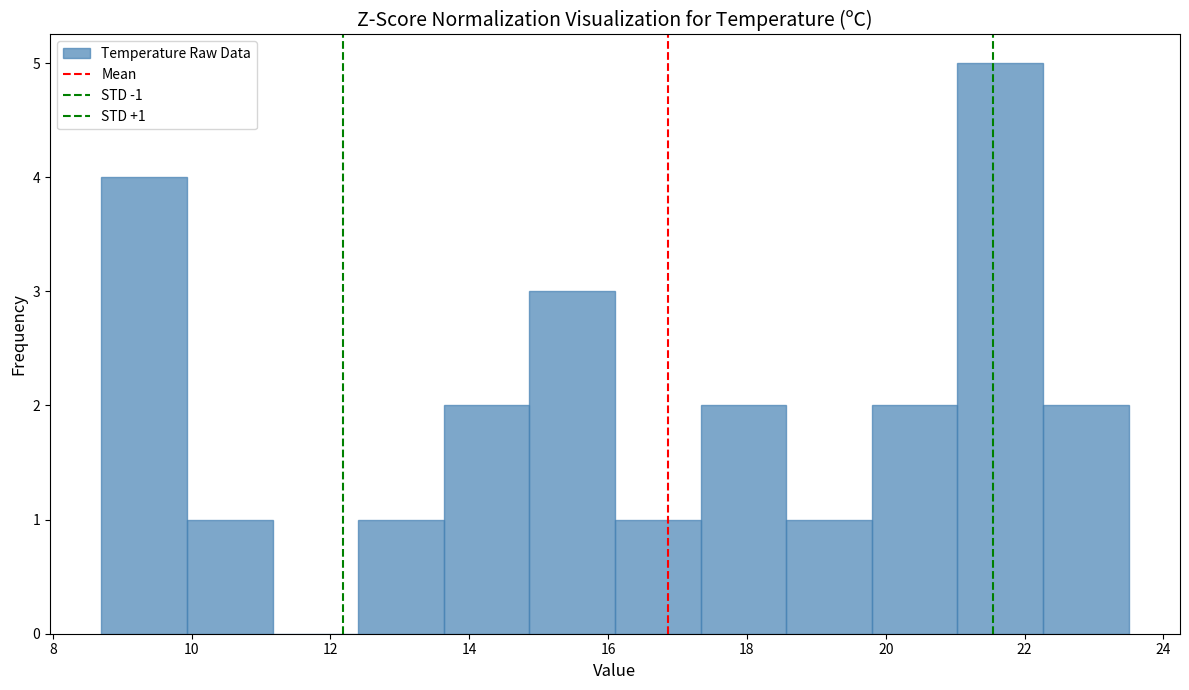

Over which range of the x-axis is the bar tallest?

21.0 to 22.2